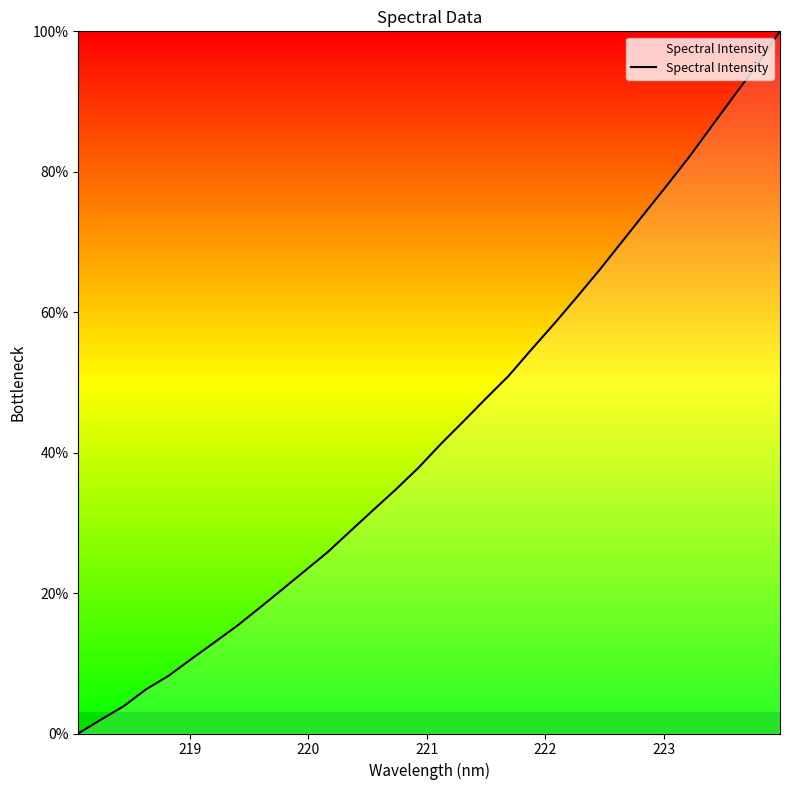

What is the difference between the maximum and second lowest values?

98.0